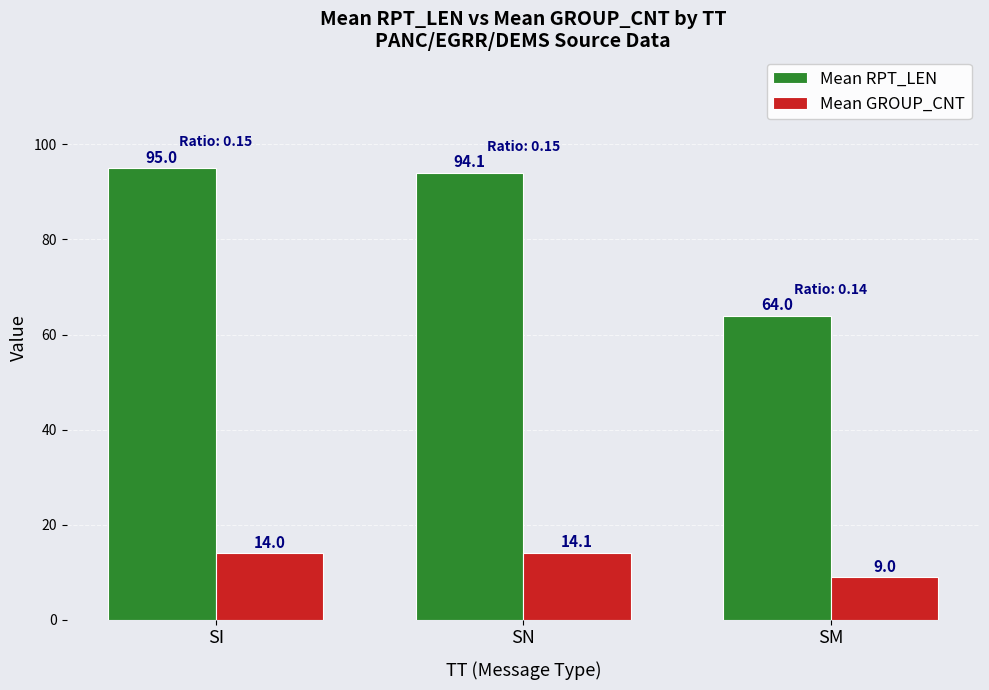

Which label corresponds to the smallest value in the chart?

SM